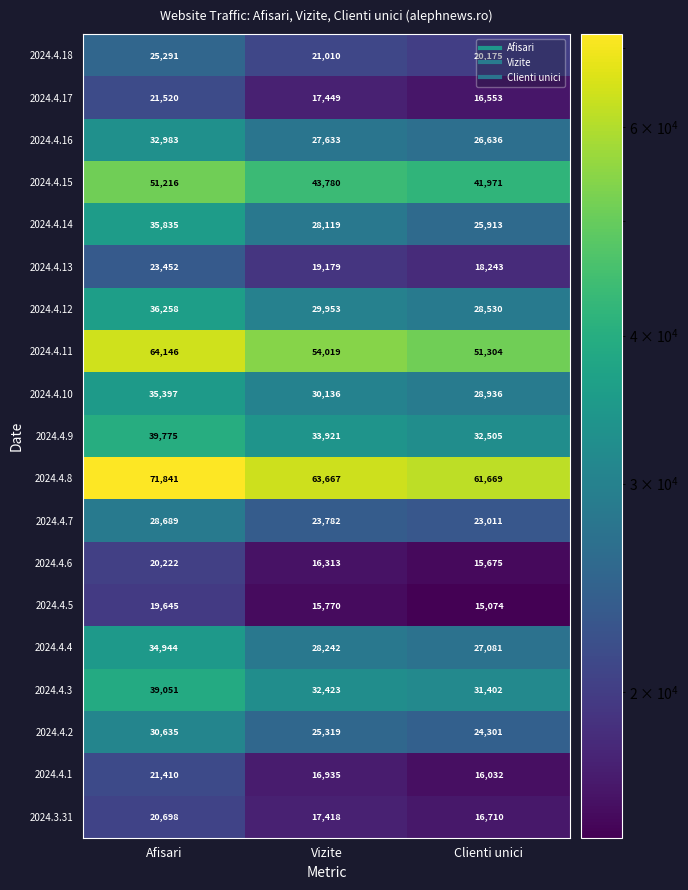

What is the sum of the 2024.4.16 values at Clienti unici and Vizite?

54269